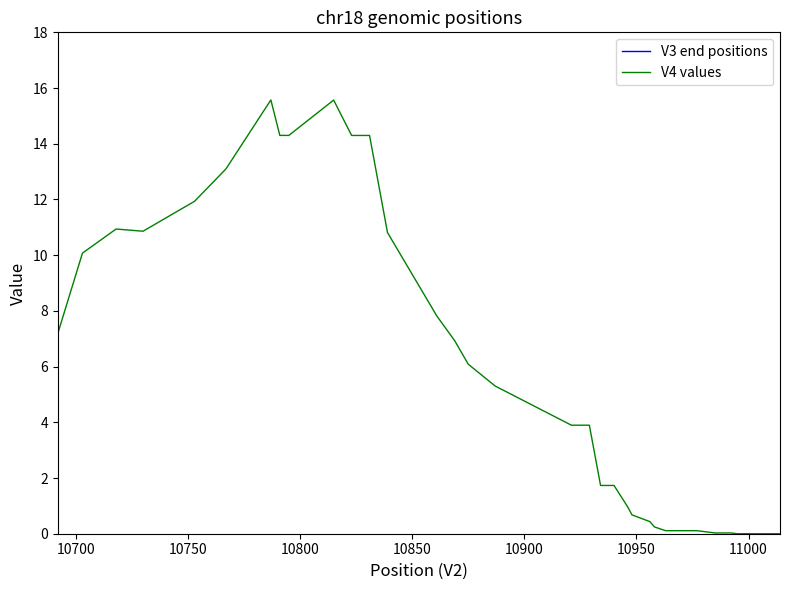

Is the value of V3 end positions at 9 greater than the value of V4 values at 14?

Yes